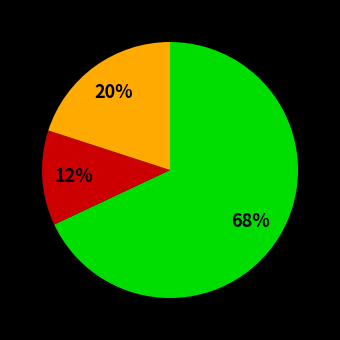

To the nearest percent, what is the difference between the largest and smallest slice percentages?

56%